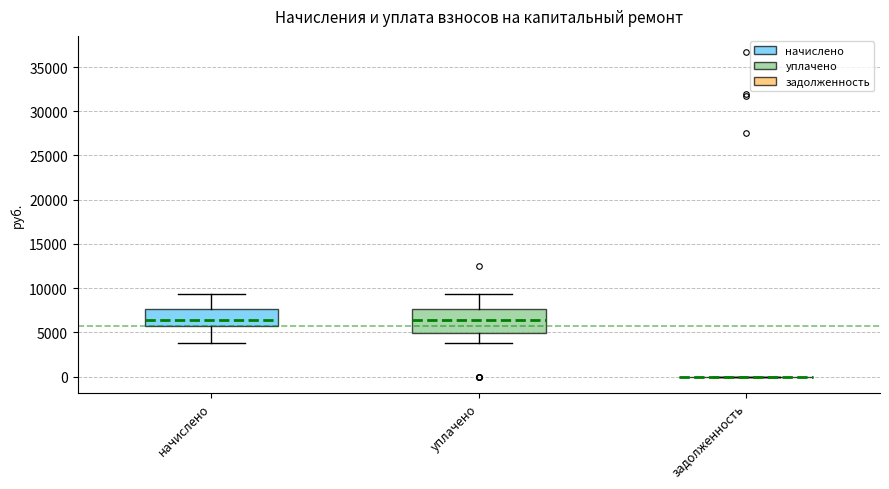

Reading left to right, read every box against the y-axis: the position of its median line, the range the box covers, and the ends of its whiskers. The values are not printed on the chart, so give them approximately, as read against the axis.

начислено: median 6500, box 6000 to 7500, whiskers 4000 to 9500
уплачено: median 6500, box 5000 to 7500, whiskers 4000 to 9500
задолженность: box collapsed to a line at 0, whiskers 0 to 0